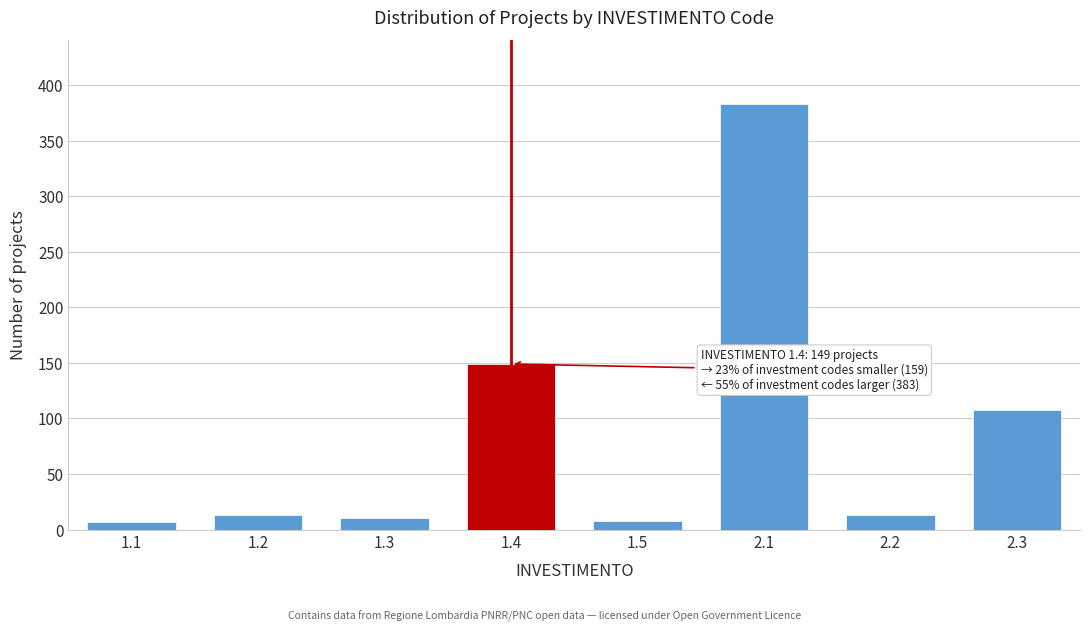

The value at 2.1 is 383. True or false?

True